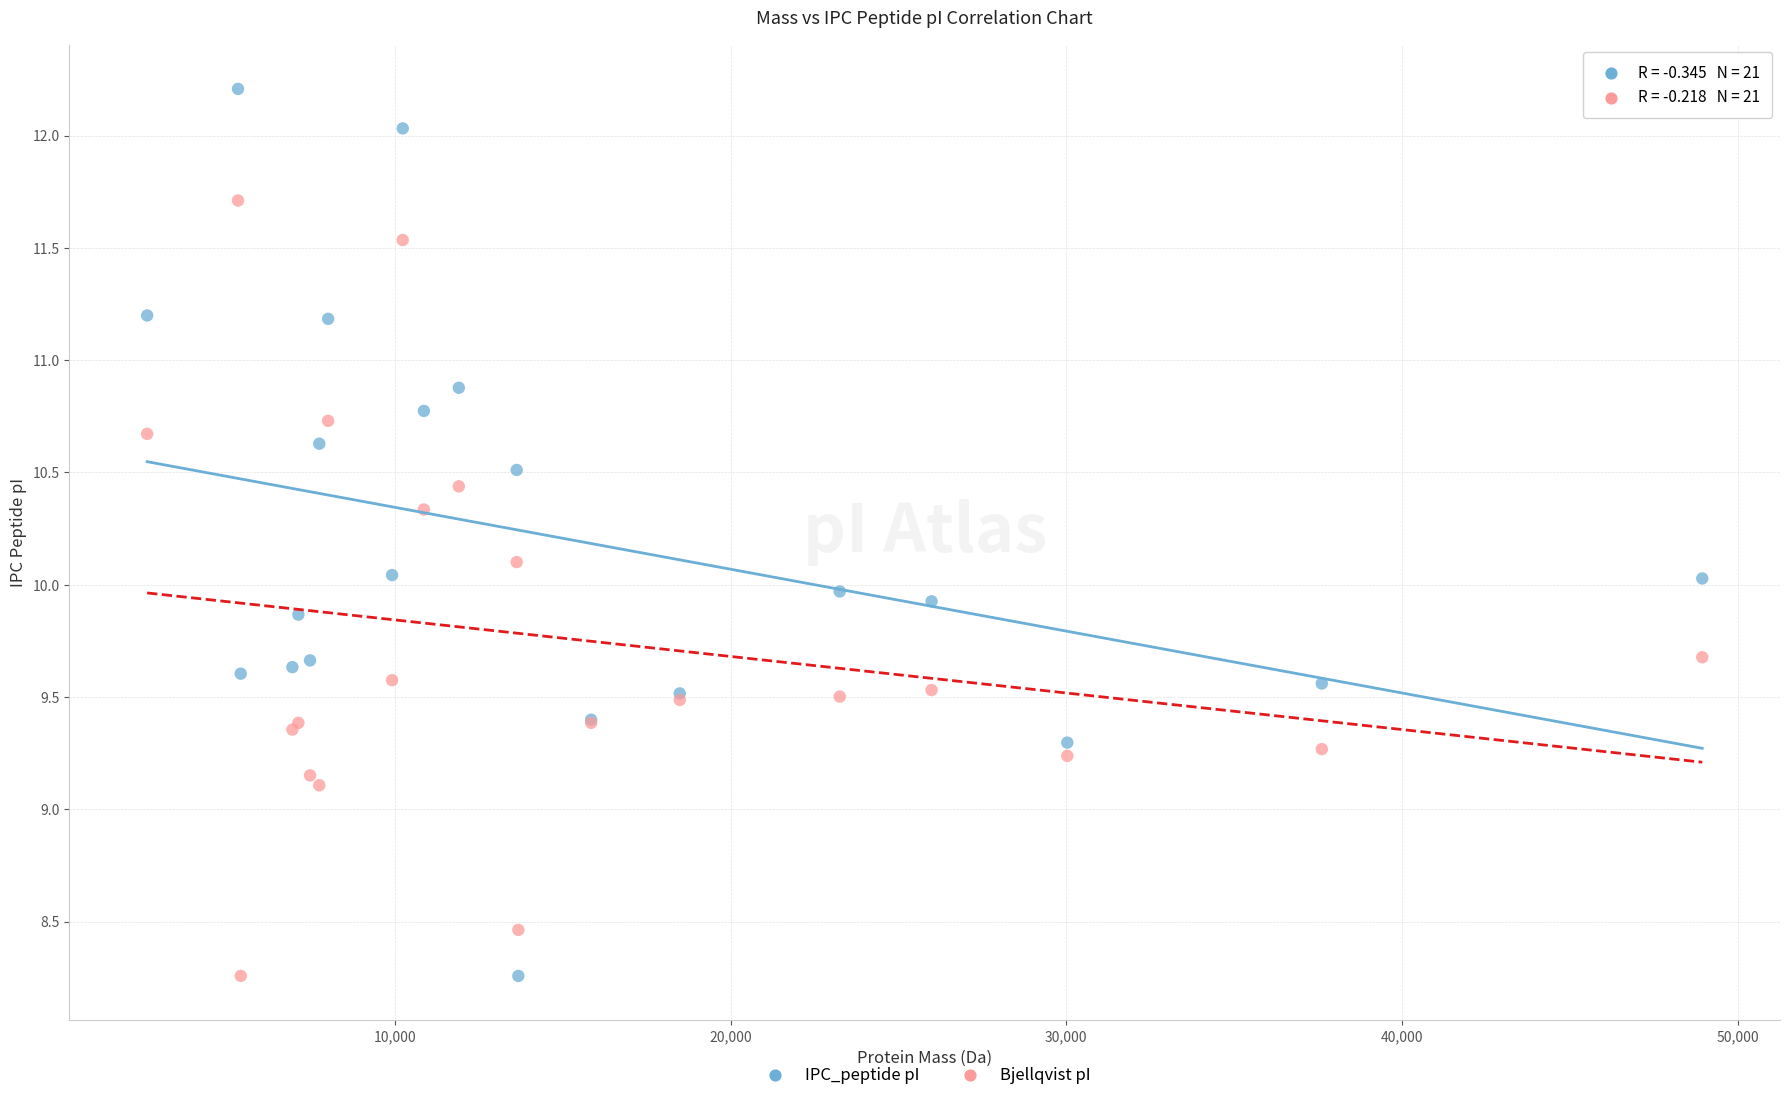

Which series has the widest spread of Y values?

IPC_peptide pI